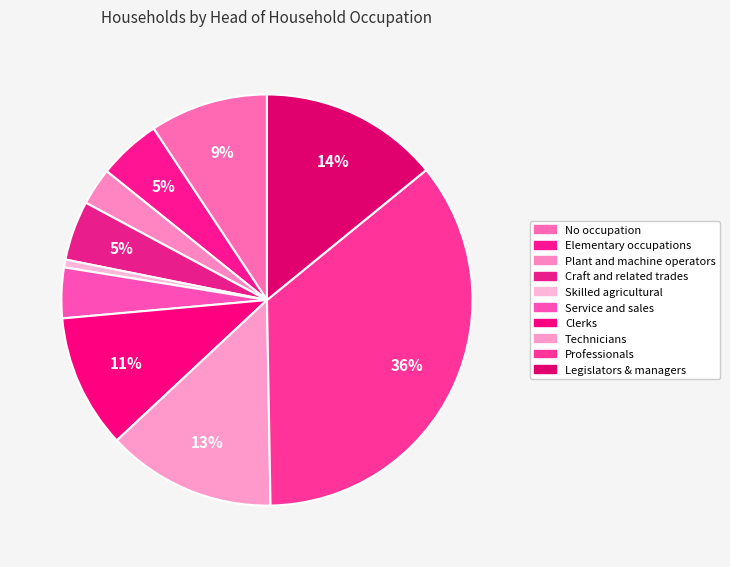

Combined, what portion of the pie is Craft and related trades and Technicians?

18.0%